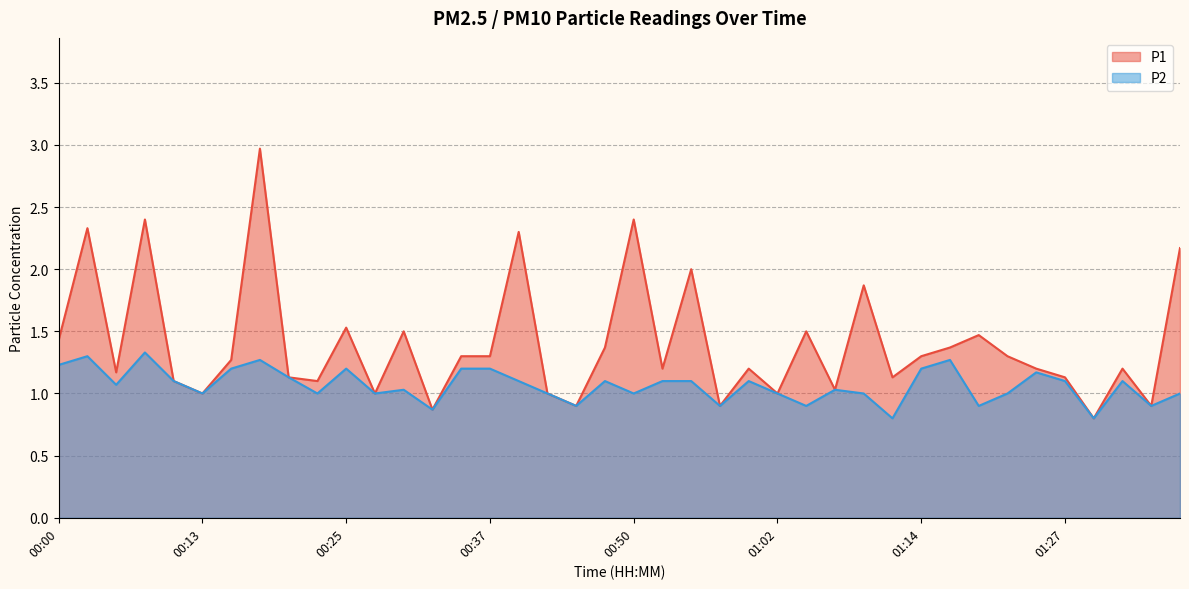

What are all the series names shown in the legend?

P1, P2